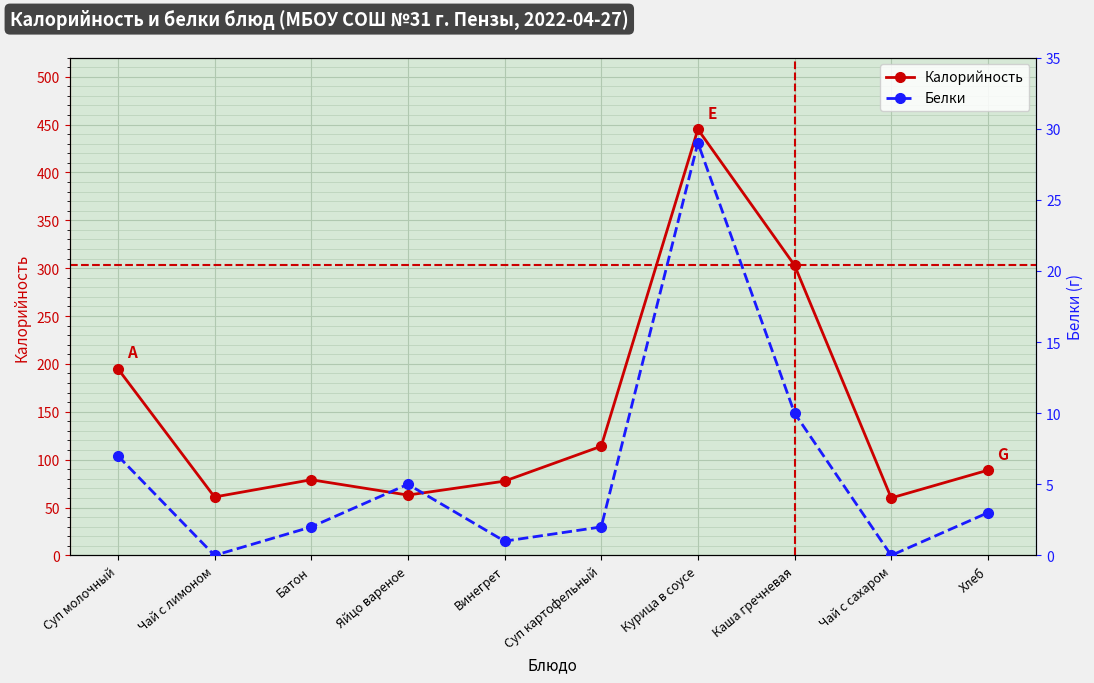

Is the value of Калорийность at Яйцо вареное greater than the value of Белки at Суп картофельный?

Yes